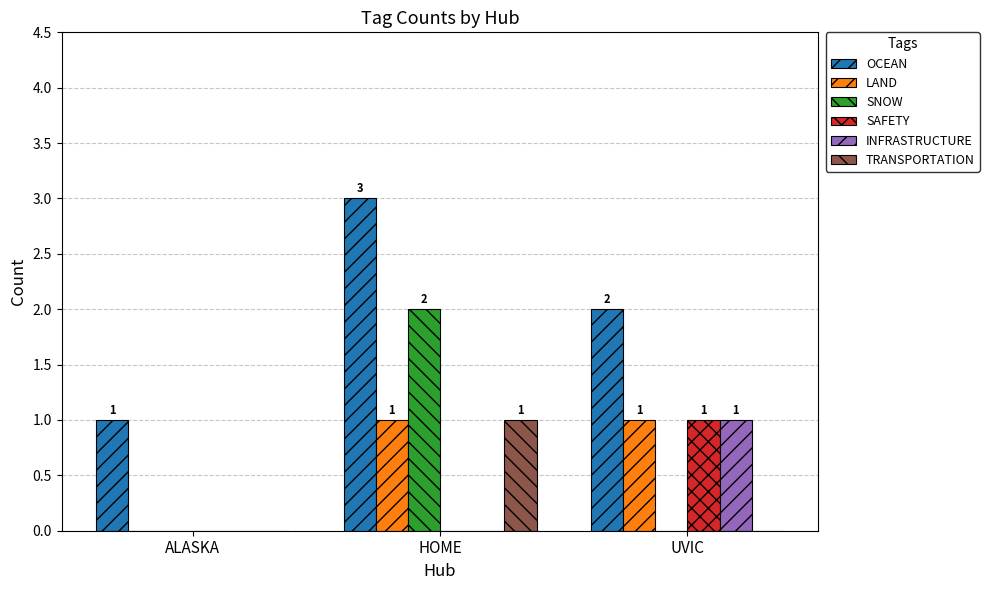

Reading left to right, extract all data points from this chart.

OCEAN: ALASKA=1	HOME=3	UVIC=2
LAND: ALASKA=0	HOME=1	UVIC=1
SNOW: ALASKA=0	HOME=2	UVIC=0
SAFETY: ALASKA=0	HOME=0	UVIC=1
INFRASTRUCTURE: ALASKA=0	HOME=0	UVIC=1
TRANSPORTATION: ALASKA=0	HOME=1	UVIC=0